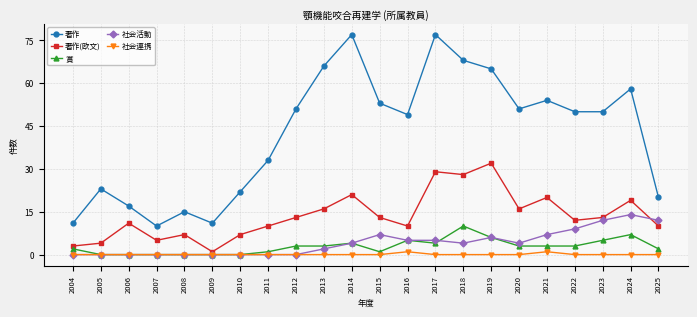

Which series has the widest spread of values?

著作